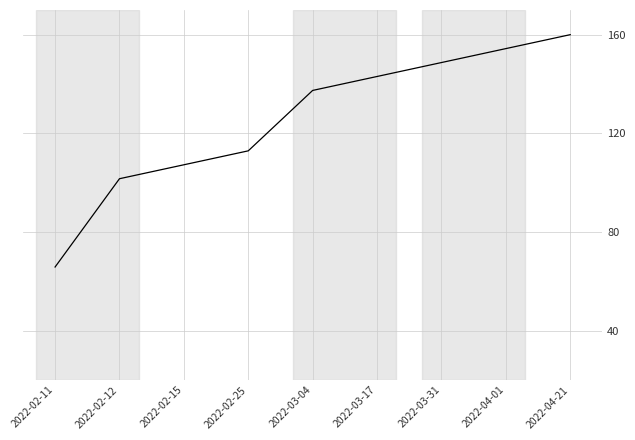

What position from the right is 2022-02-25?

6